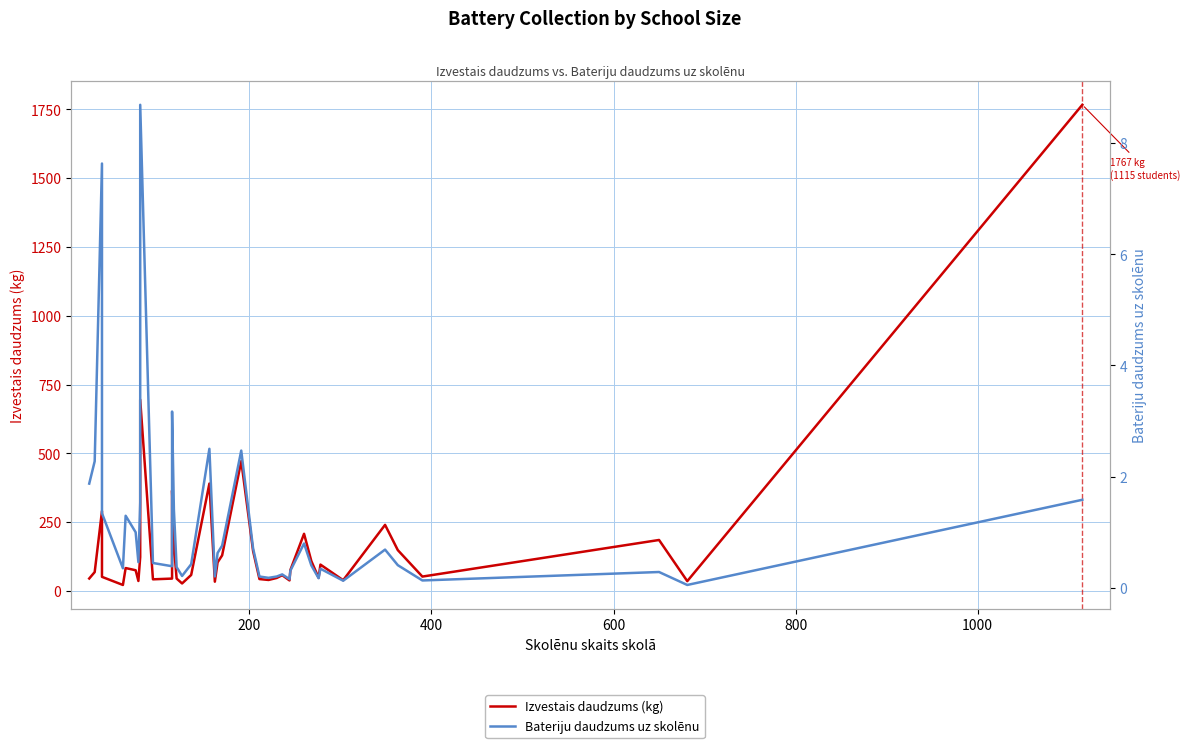

What is the difference between the second highest and minimum values in the Bateriju daudzums uz skolēnu series?

7.6